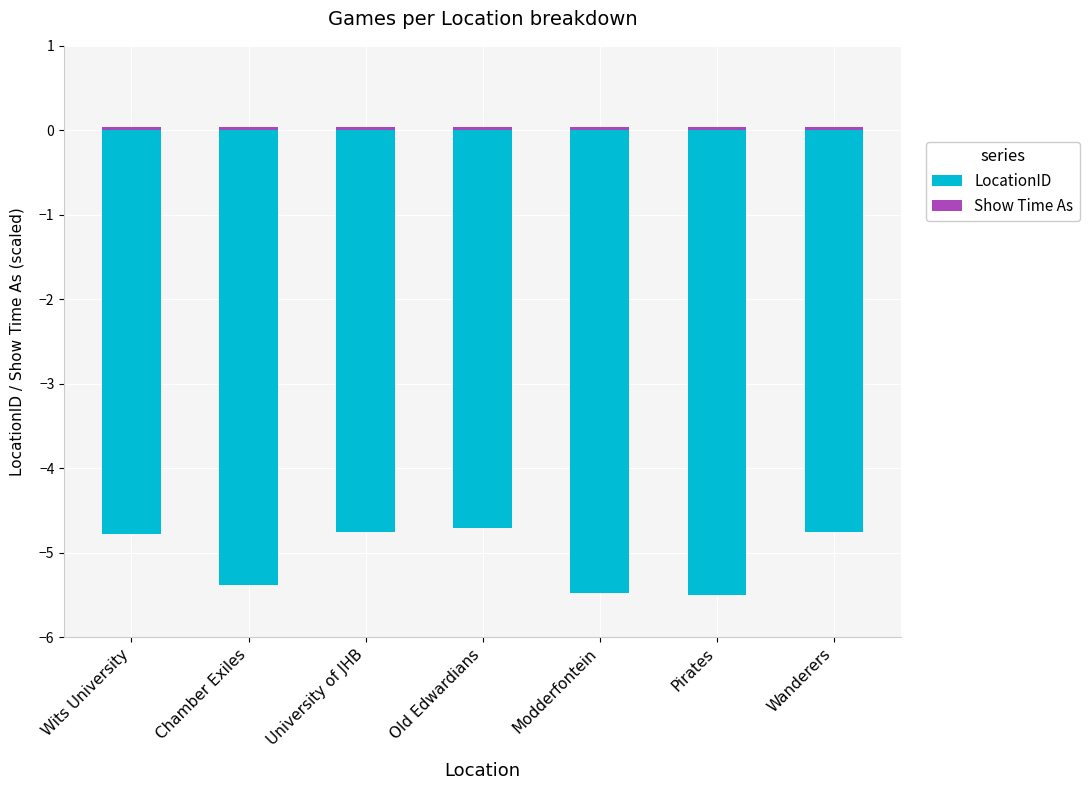

What is the average value of the LocationID series?

-5.1